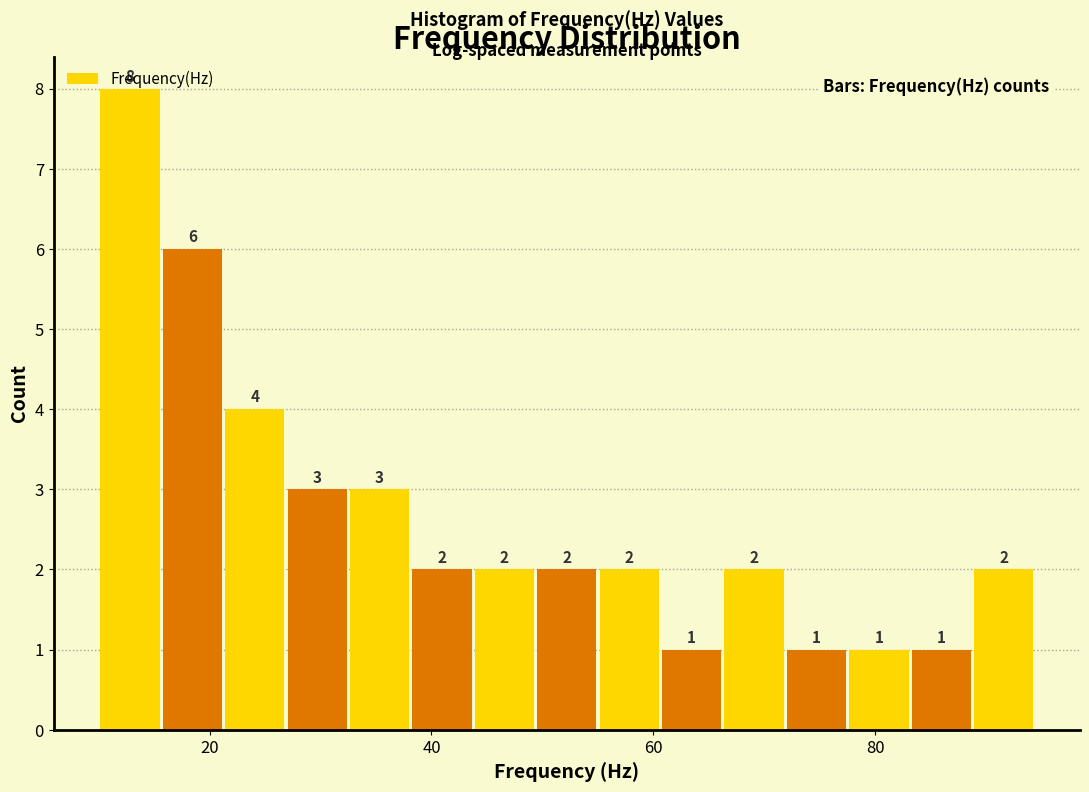

Read against the x-axis, roughly where is the centre of the tallest bar?

12